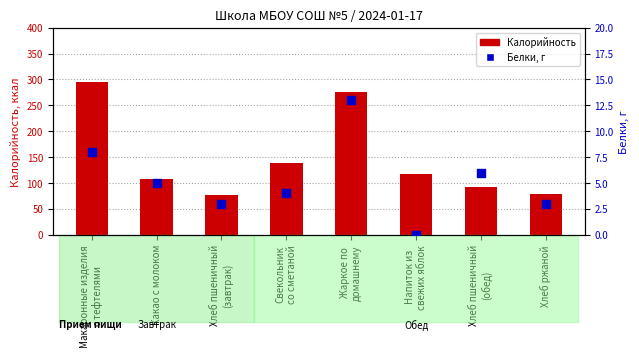

Which series contains the highest Y value?

Калорийность